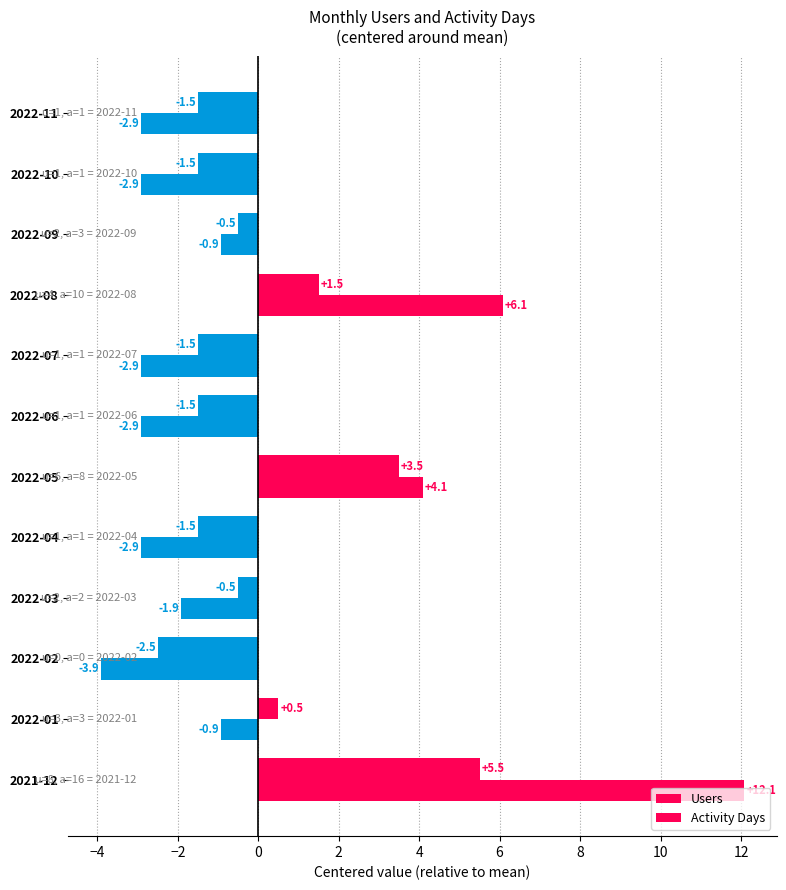

How many positive values does the Users series have?

4